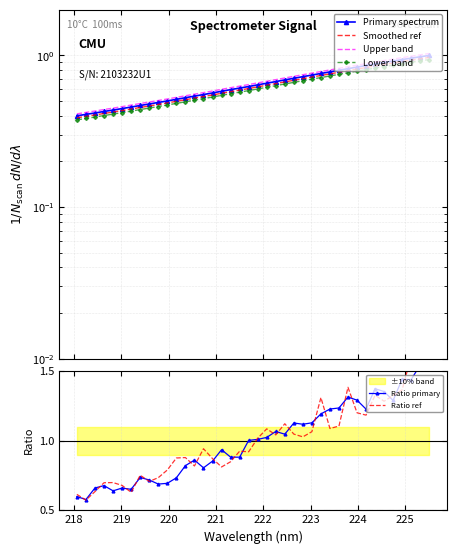

What is the value of the Ratio primary point at the 31st from the left?

1.3